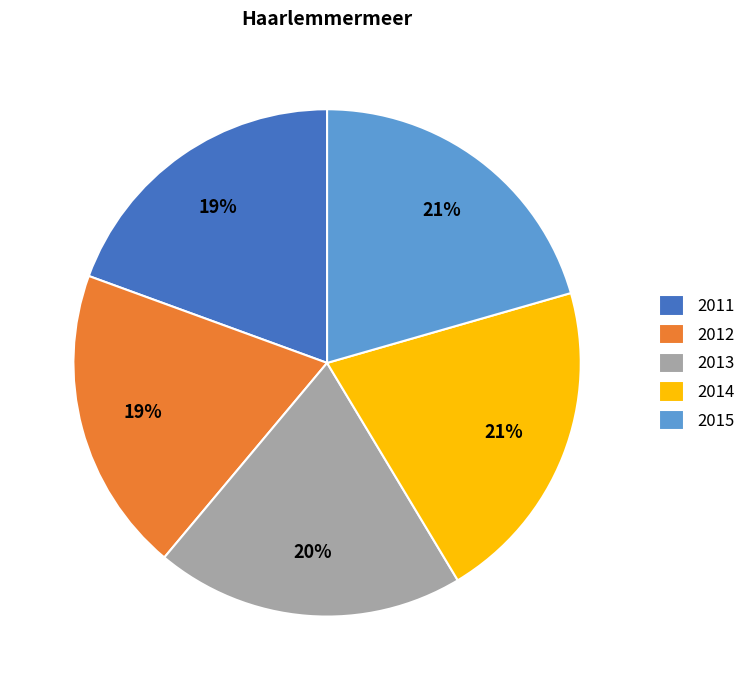

The 2013 slice represents 20% of the pie. True or false?

True